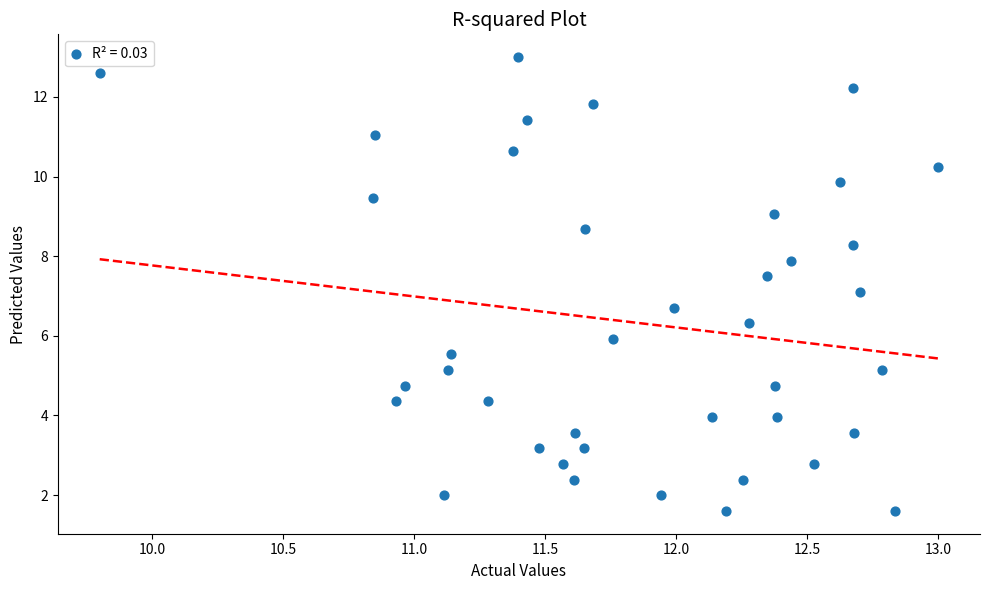

What is the range of Y values (max minus min)?

11.4